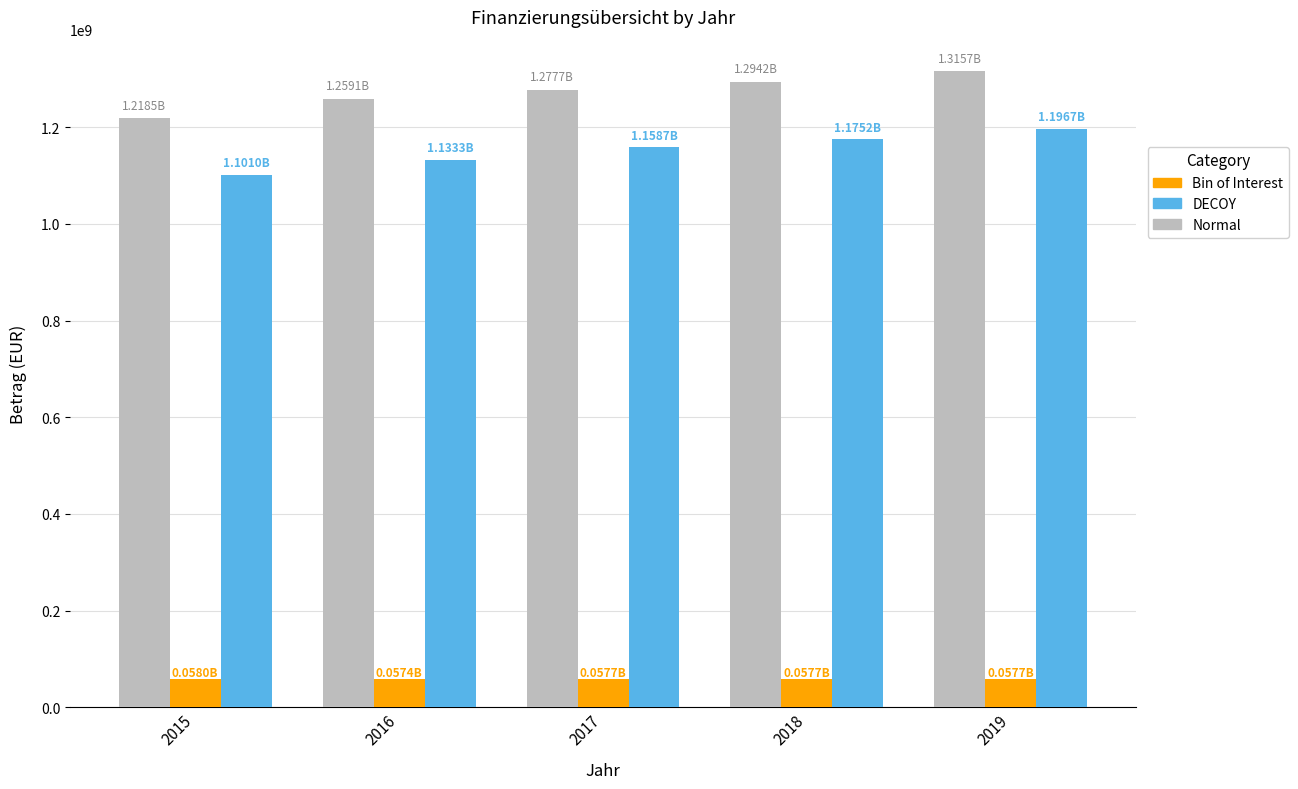

What is the minimum value shown in the chart?

57361700.0